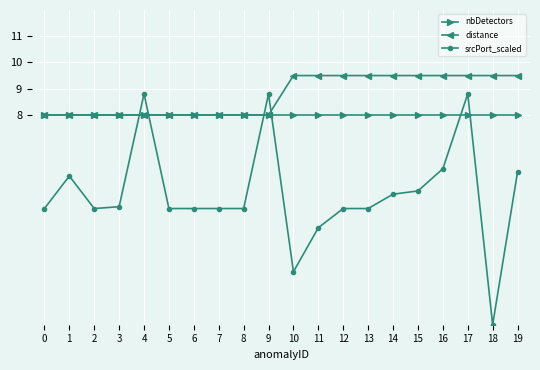

Is the value of distance at 16 greater than the value of srcPort_scaled at 2?

Yes